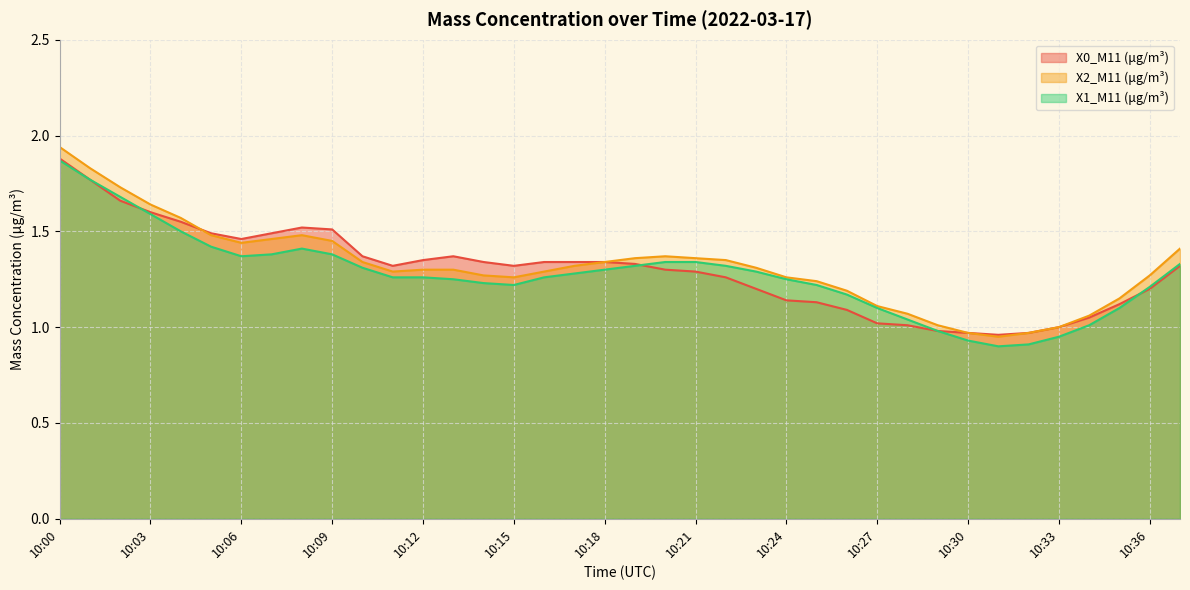

What is the value of the X0_M11 (μg/m³) point at the 3rd from the left?

1.7